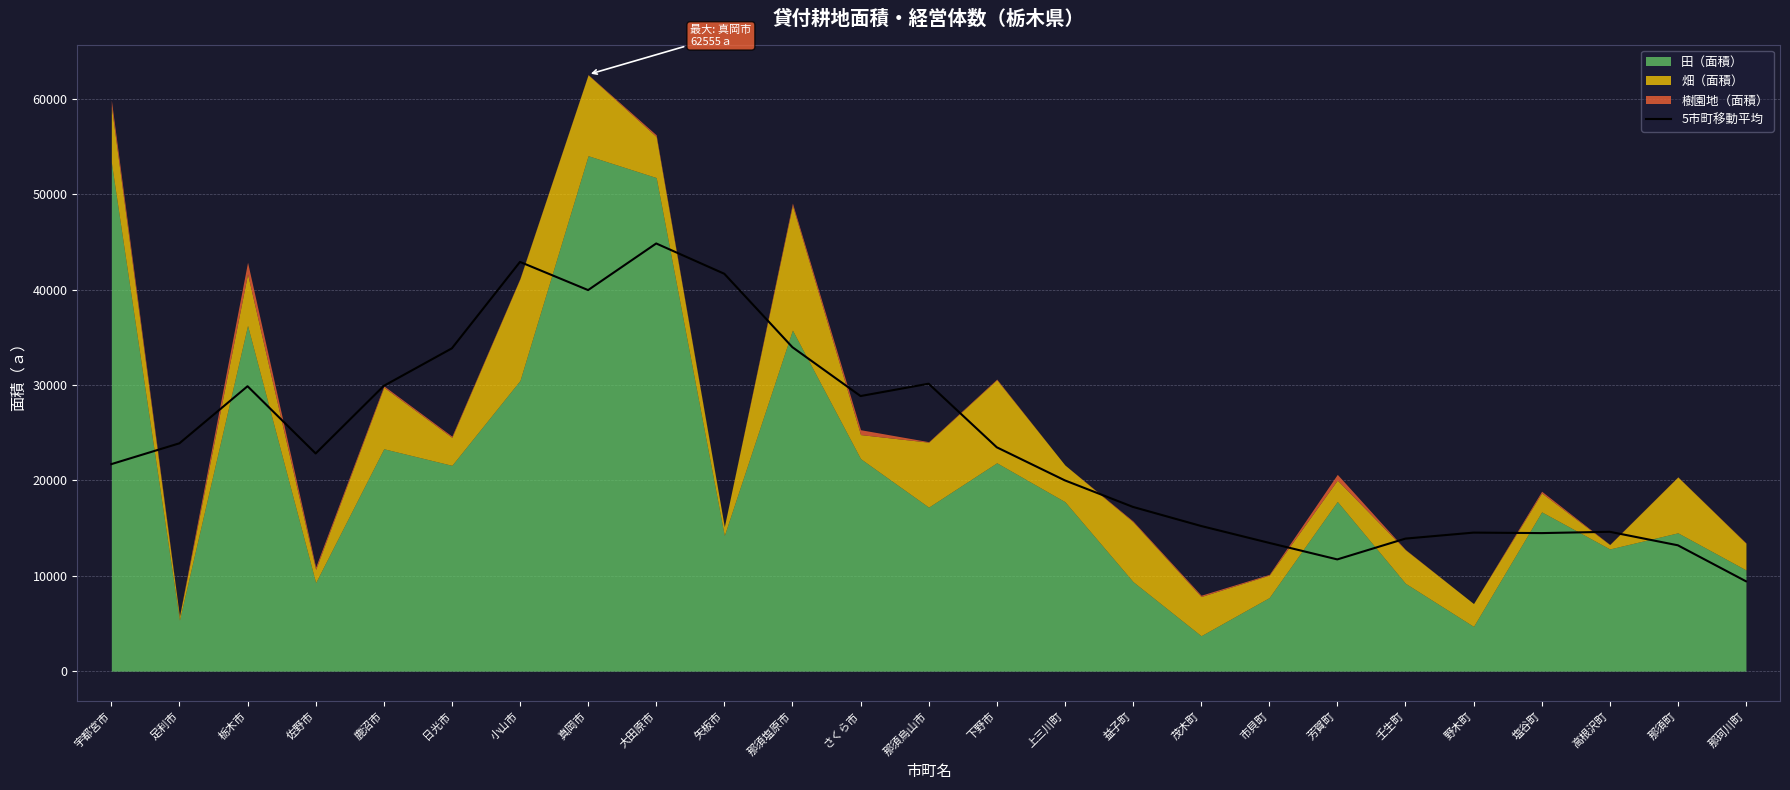

Reading right to left, extract all data points from this chart.

那珂川町=9423.0	那須町=13195.8	高根沢町=14612.6	塩谷町=14474.4	野木町=14525.0	壬生町=13896.6	芳賀町=11715.6	市貝町=13448.2	茂木町=15220.0	益子町=17218.8	上三川町=20001.6	下野市=23472.4	那須烏山市=30138.0	さくら市=28844.0	那須塩原市=33965.2	矢板市=41664.2	大田原市=44841.6	真岡市=39954.4	小山市=42908.0	日光市=33846.6	鹿沼市=29910.0	佐野市=22824.0	栃木市=29873.0	足利市=23890.0	宇都宮市=21705.2